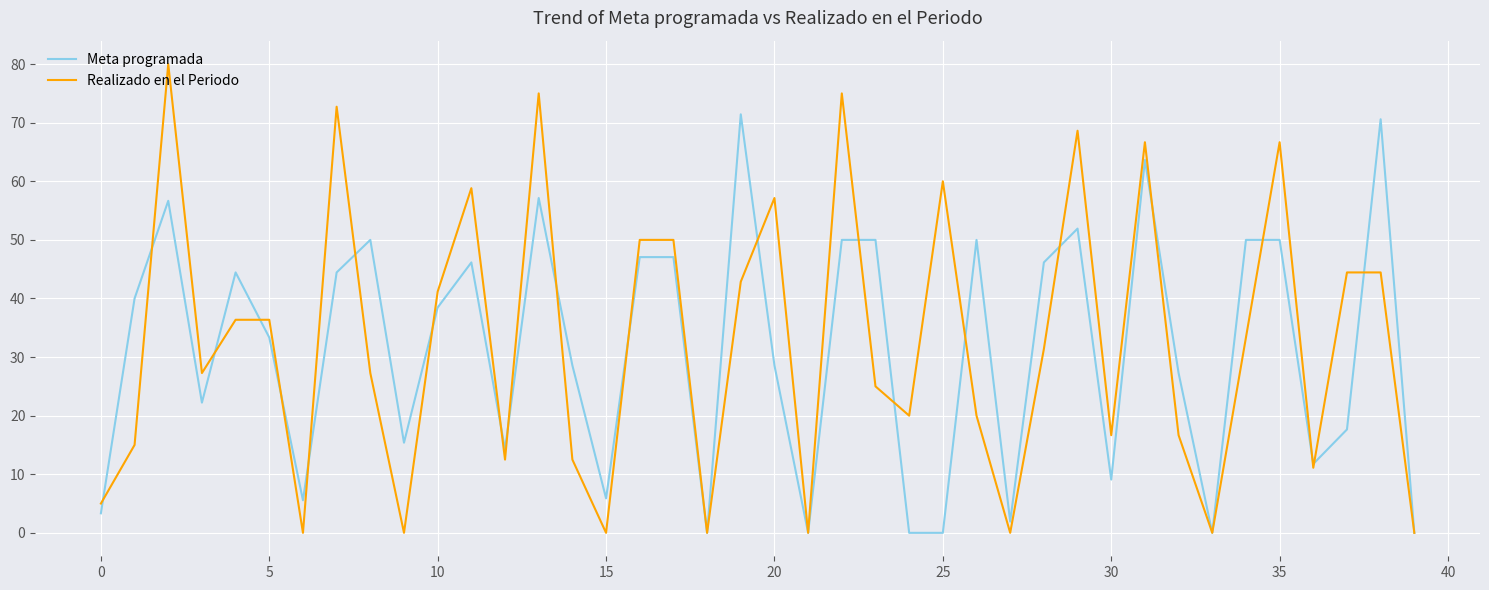

Which series has the widest spread of values?

Realizado en el Periodo